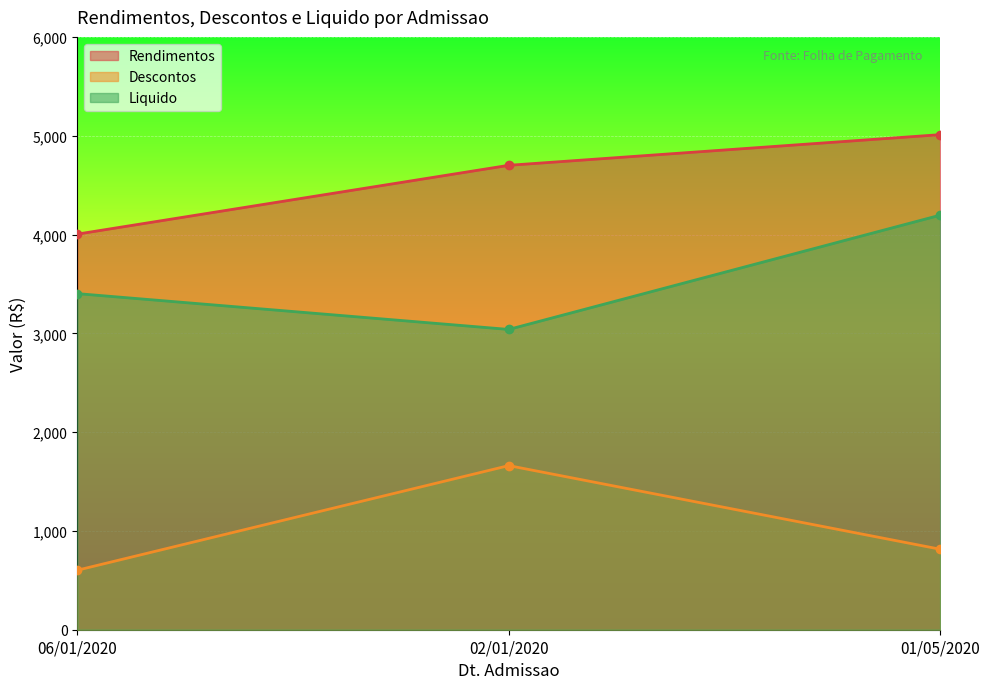

Reading left to right, transcribe all the data shown in this chart.

Rendimentos: 4004.0	4700.3	5010.5
Descontos: 602.4	1661.0	814.9
Liquido: 3401.6	3039.3	4195.6